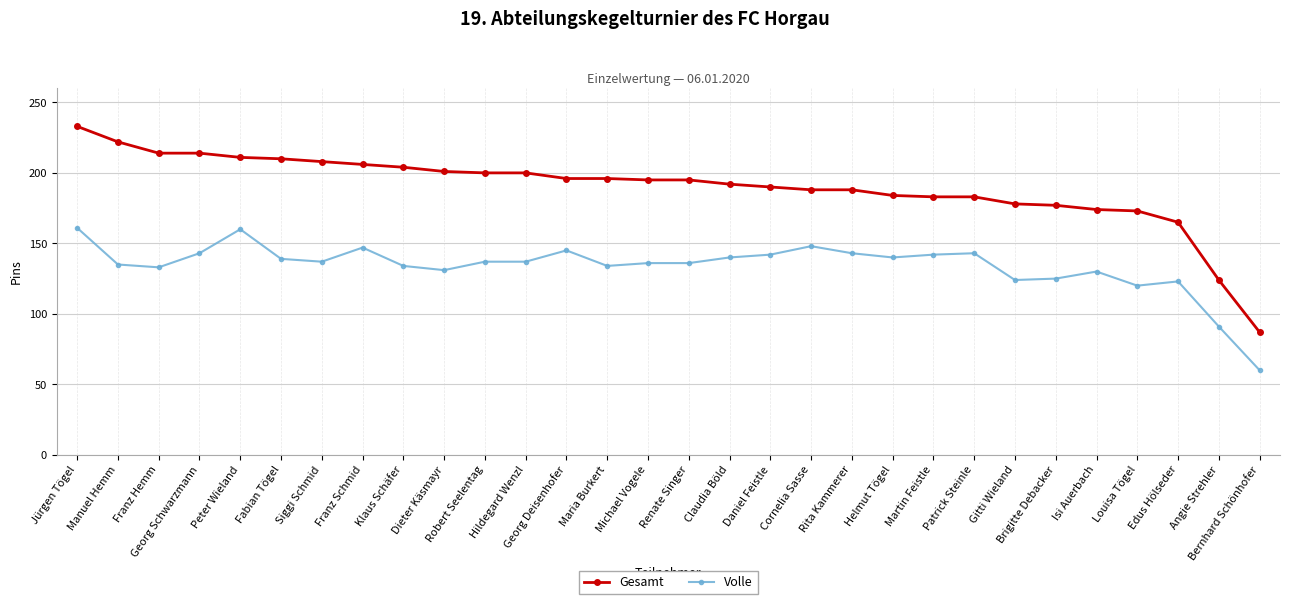

The Volle series shows 138 at Angie Strehler. True or false?

False